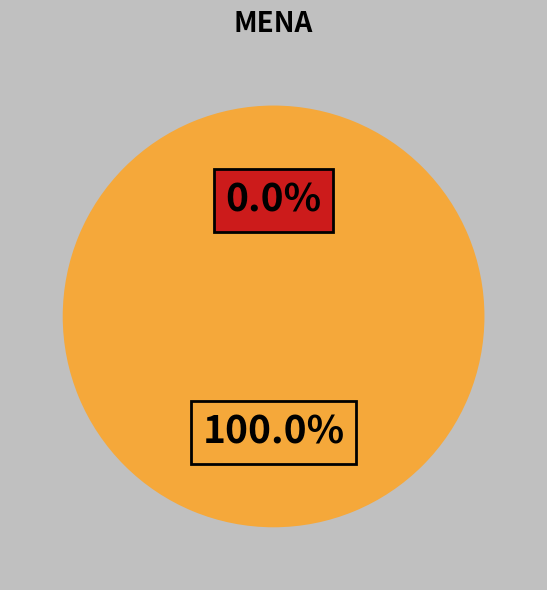

Does 217612 represent more than half of the total?

Yes